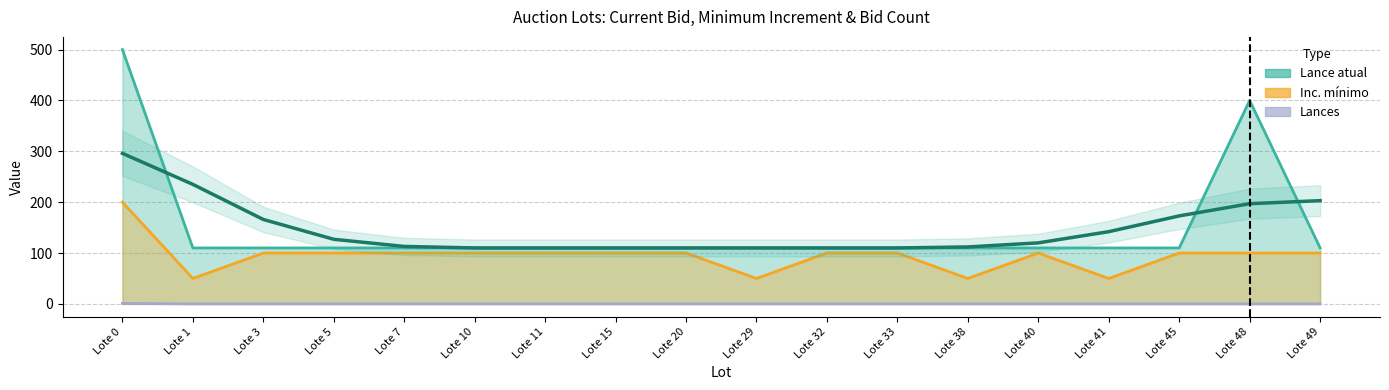

What is the sum of the values at Lote 49 and Lote 29?

313